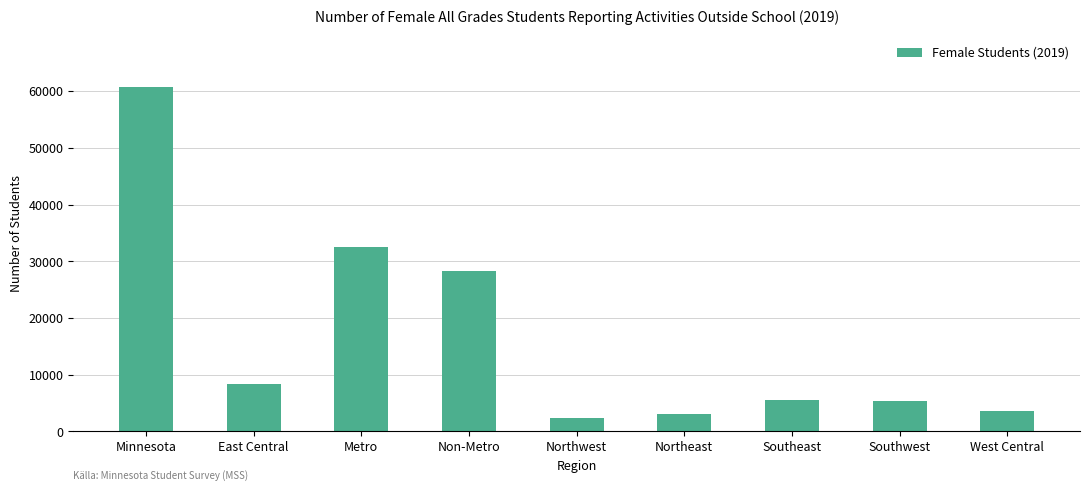

Is it true that the value at Northeast is 3072?

True